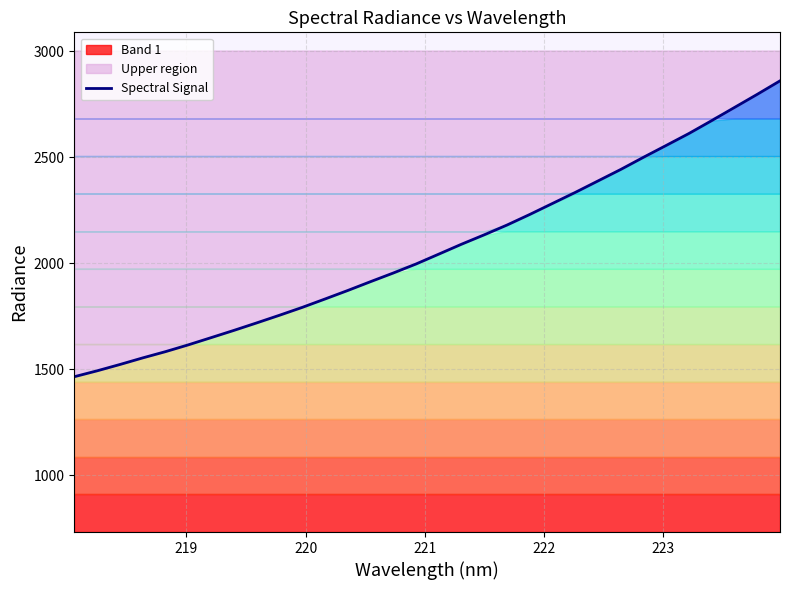

Does the chart display data point markers on the line(s)?

No